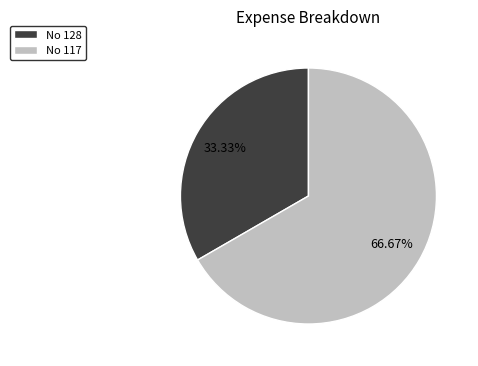

Between No 128 and No 117, which is larger?

No 117